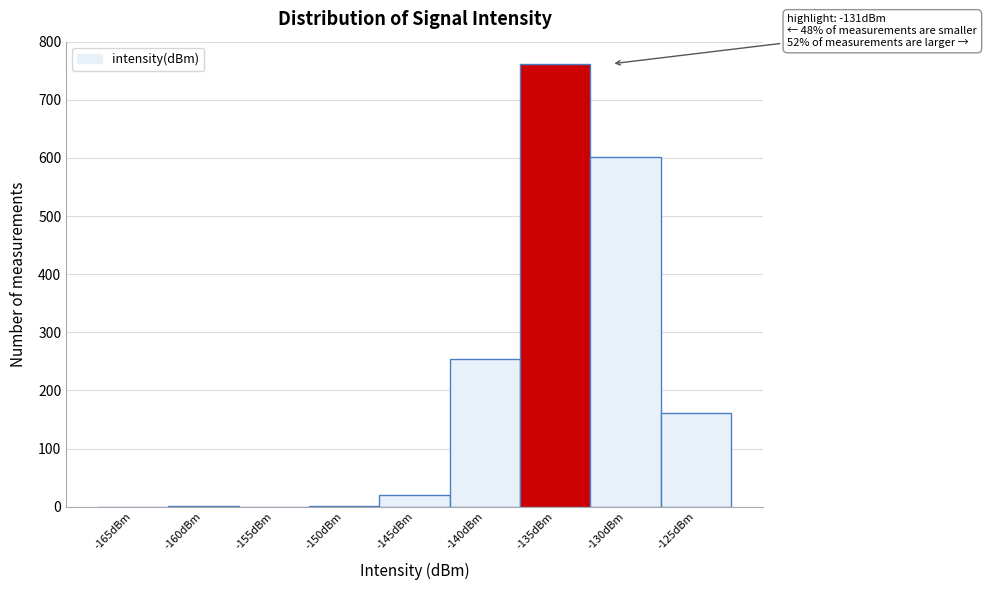

What is the sum of the values at -130dBm and -145dBm?

621